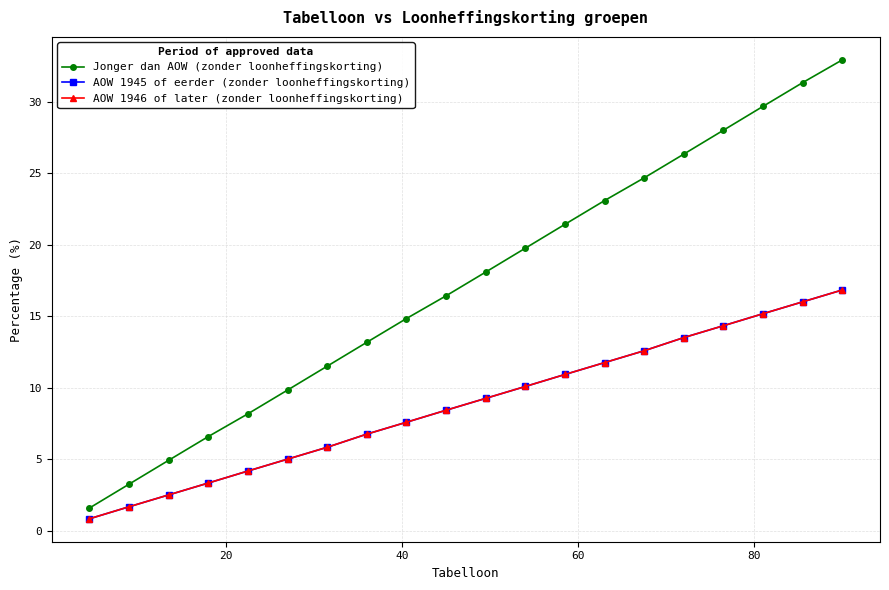

True or false: Jonger dan AOW (zonder loonheffingskorting) has more than 0 interior local peaks.

False